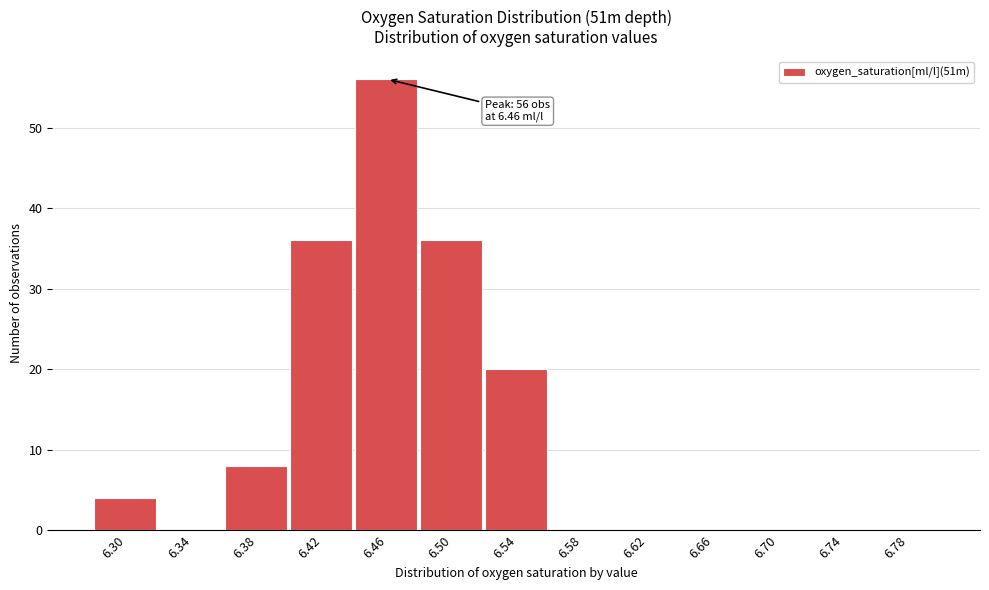

Reading left to right, list all the values displayed in this chart.

6.30=4	6.34=0	6.38=8	6.42=36	6.46=56	6.50=36	6.54=20	6.58=0	6.62=0	6.66=0	6.70=0	6.74=0	6.78=0